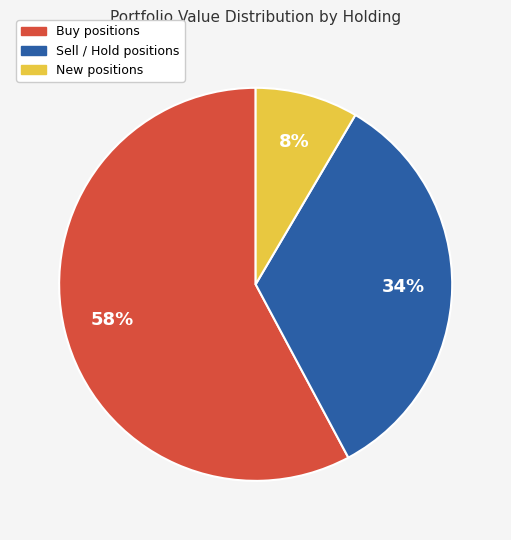

Is there a majority slice in this chart?

Yes